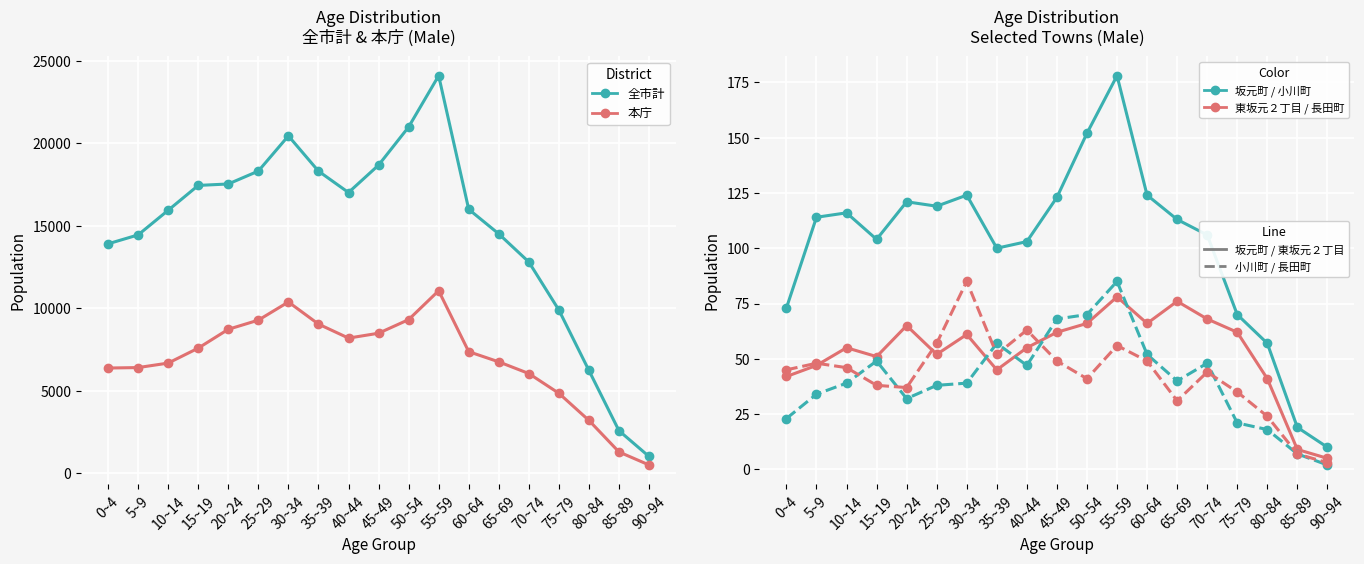

What are all the series names shown in the legend?

全市計, 本庁, 坂元町, 東坂元２丁目, 小川町, 長田町